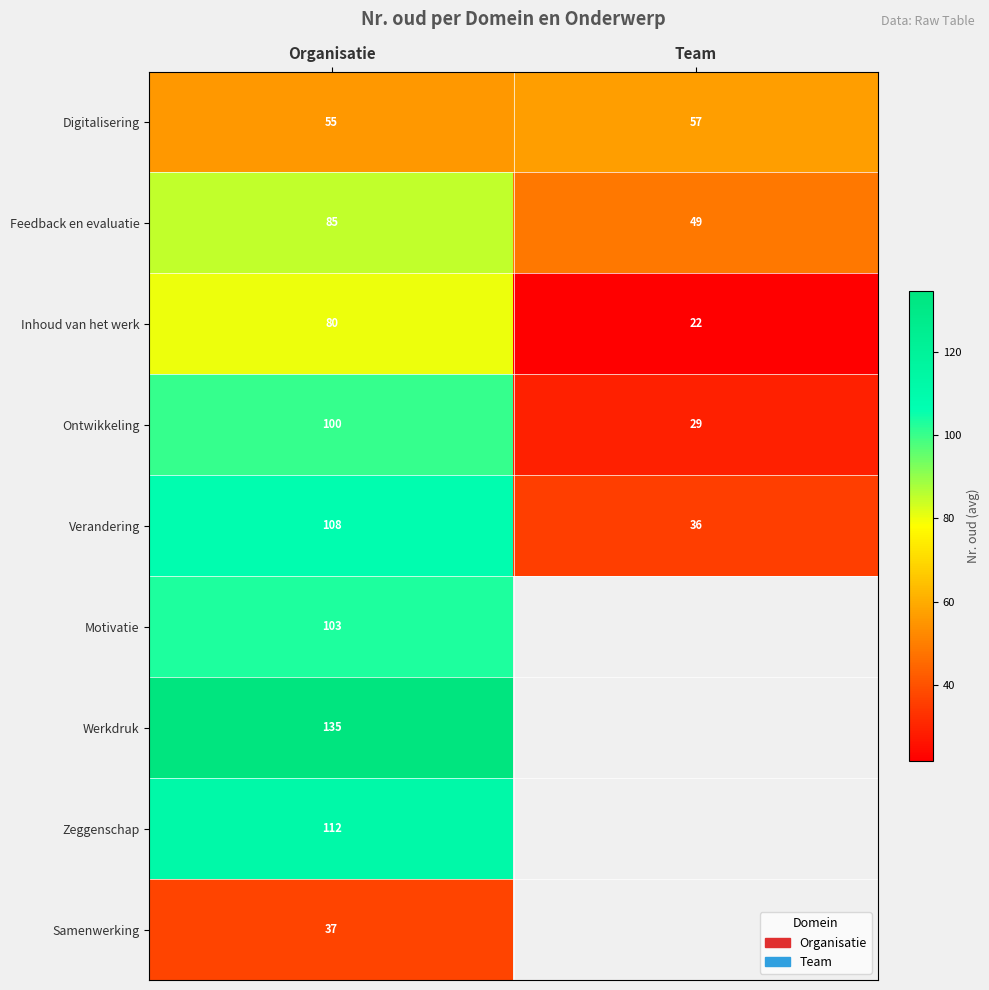

At how many categories does at least one series exceed 84?

1